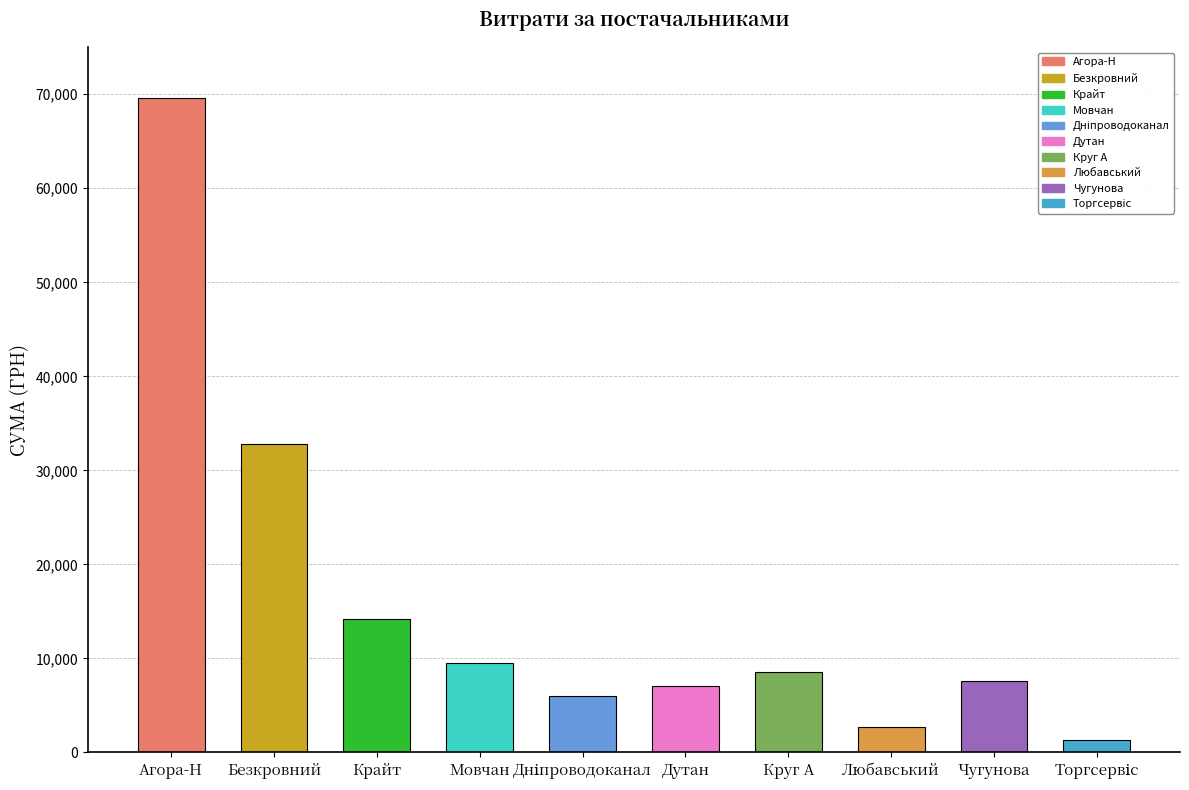

The value at Чугунова is 13350.5. True or false?

False